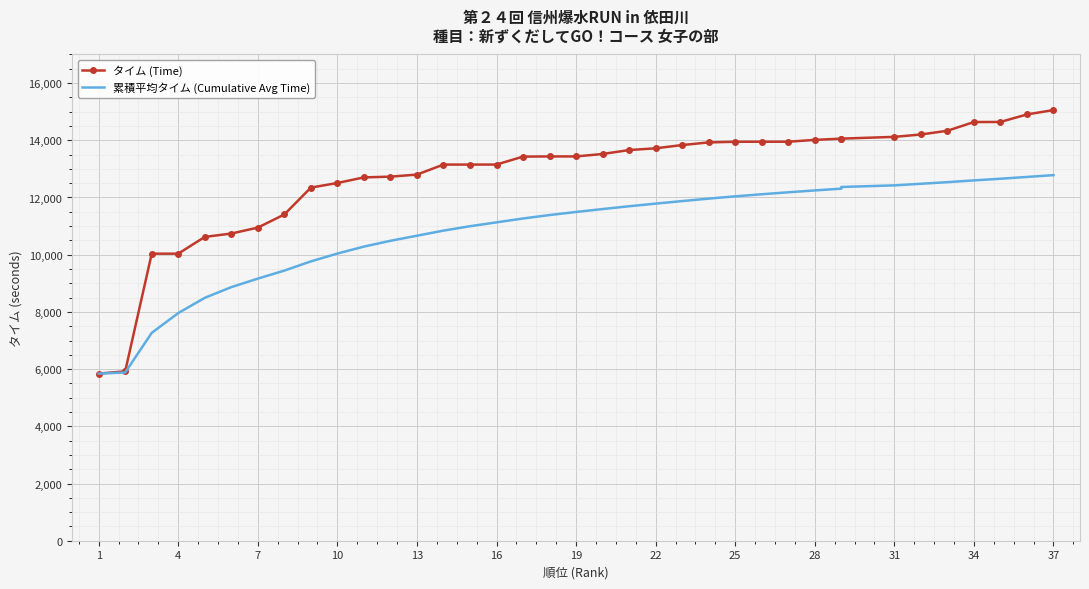

What is the difference between the second highest and minimum values in the 累積平均タイム (Cumulative Avg Time) series?

6876